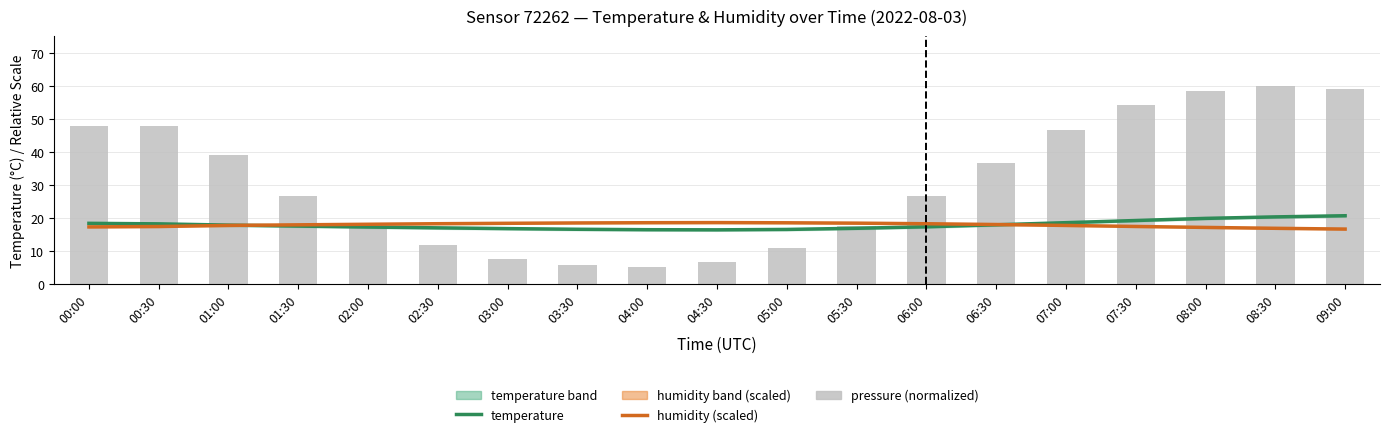

At 07:00, list the series in order from largest to smallest.

pressure (normalized), temperature, humidity (scaled)